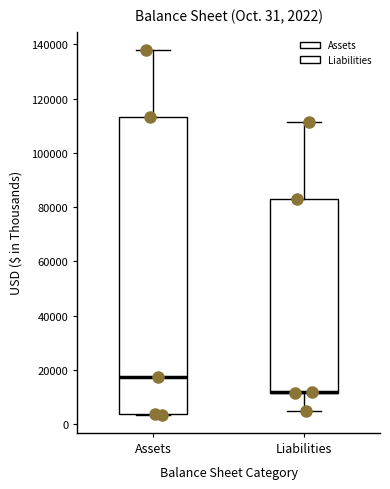

Comparing the boxes themselves (not the whiskers), which one is the tallest?

Assets